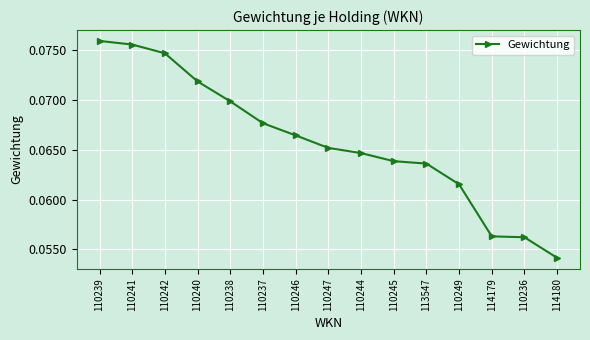

What position from the right is 114180?

1